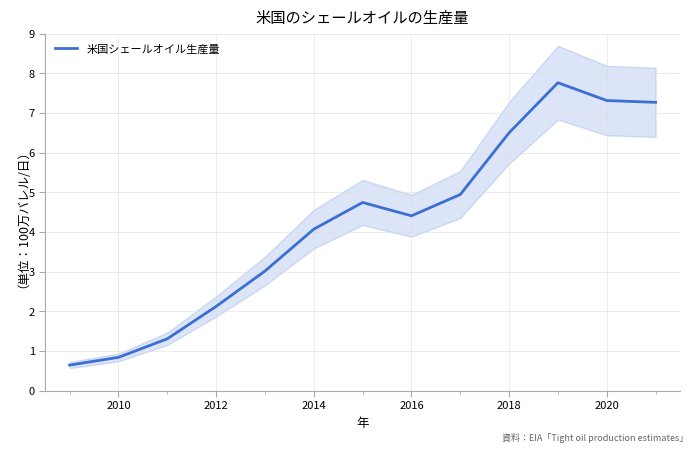

What is the lowest value of the 米国シェールオイル生産量 series?

0.6